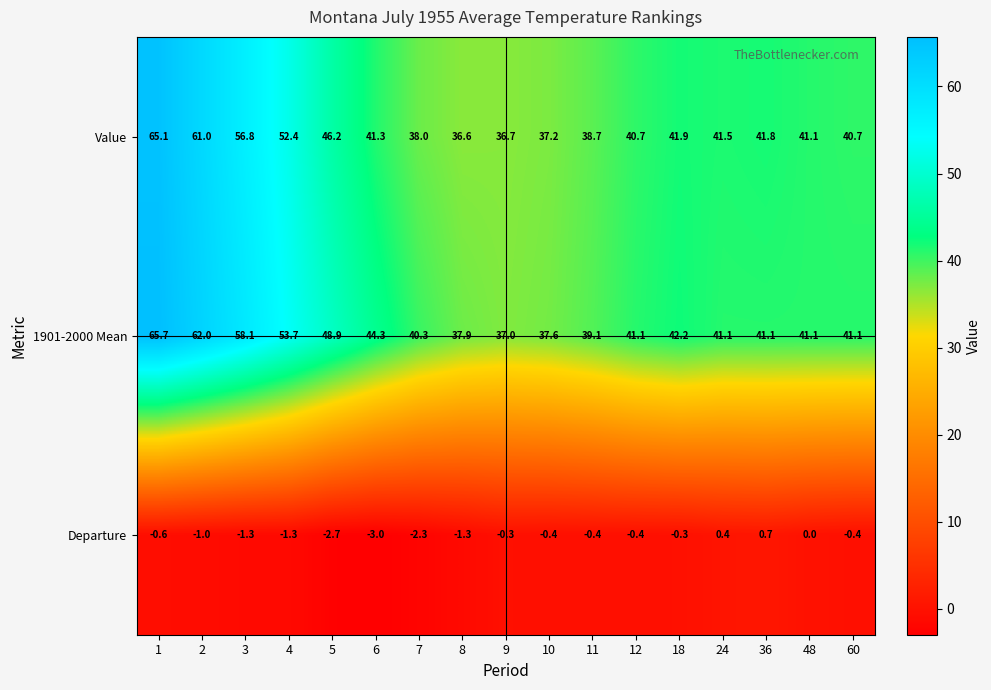

What is the highest value of the Departure series?

0.7